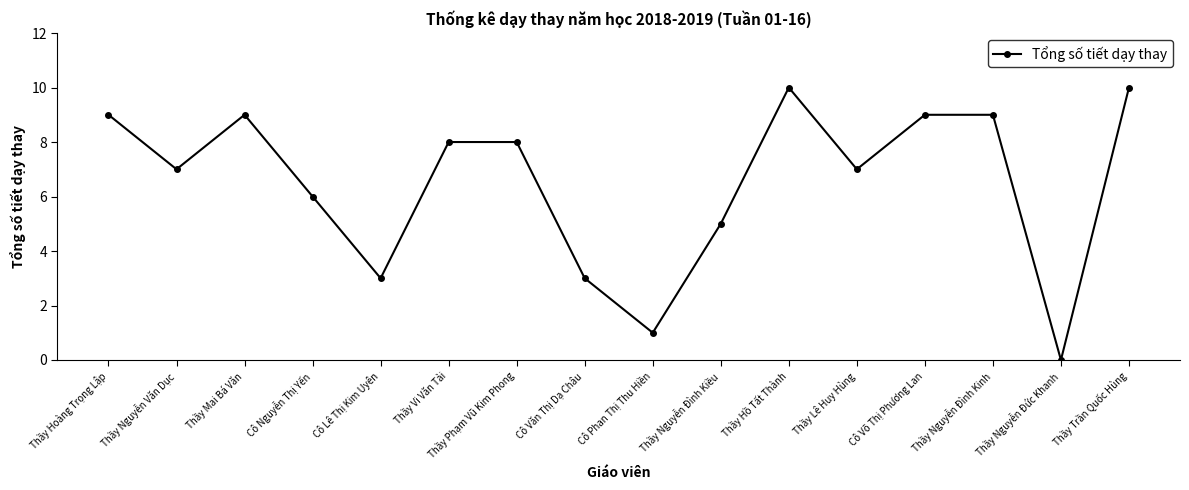

What is the label of the 8th point from the right?

Cô Phan Thị Thu Hiền